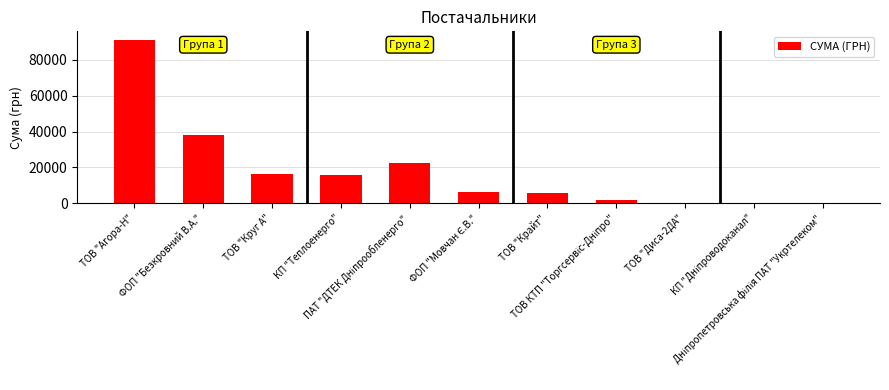

What is the maximum value shown in the chart?

91206.1